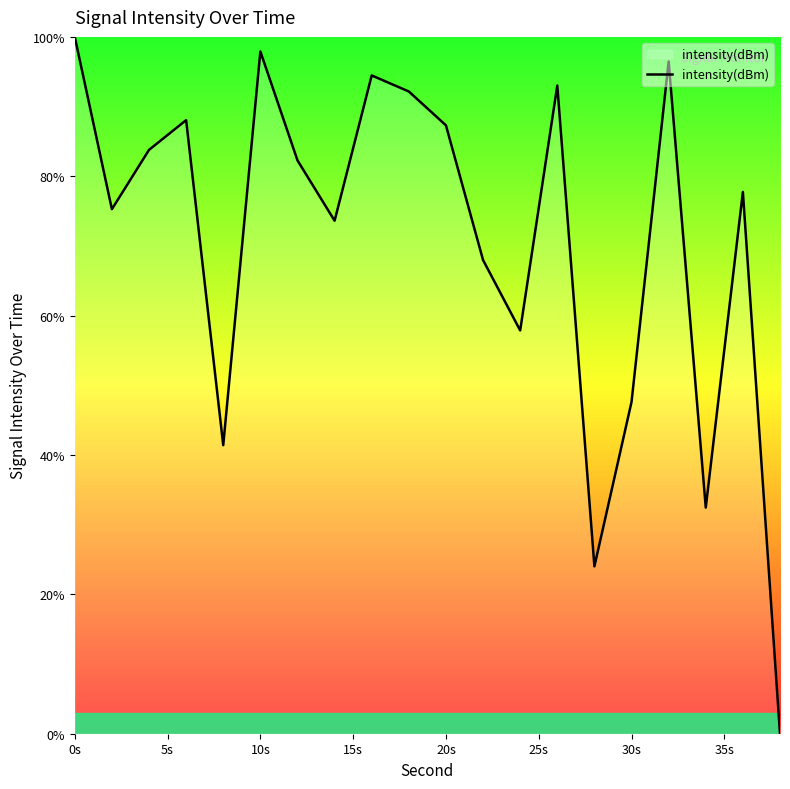

What is the maximum value shown in the chart?

100.0